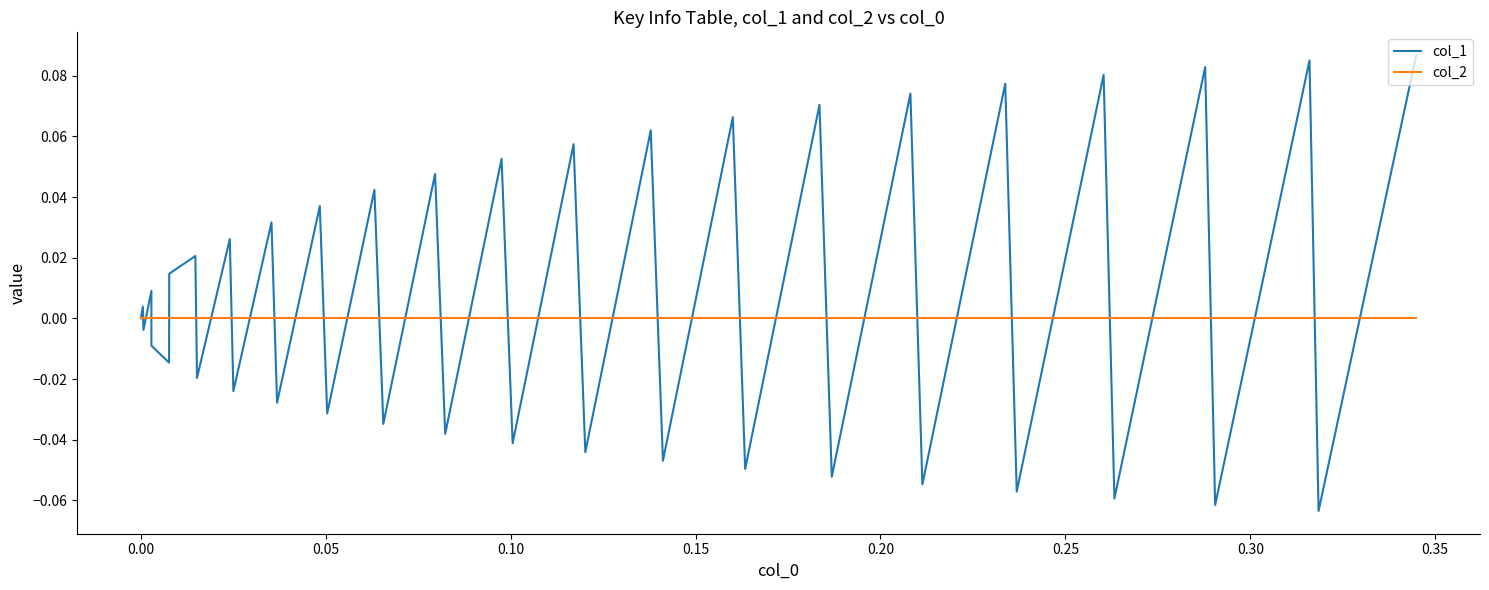

Which series has the largest total across all categories?

col_1